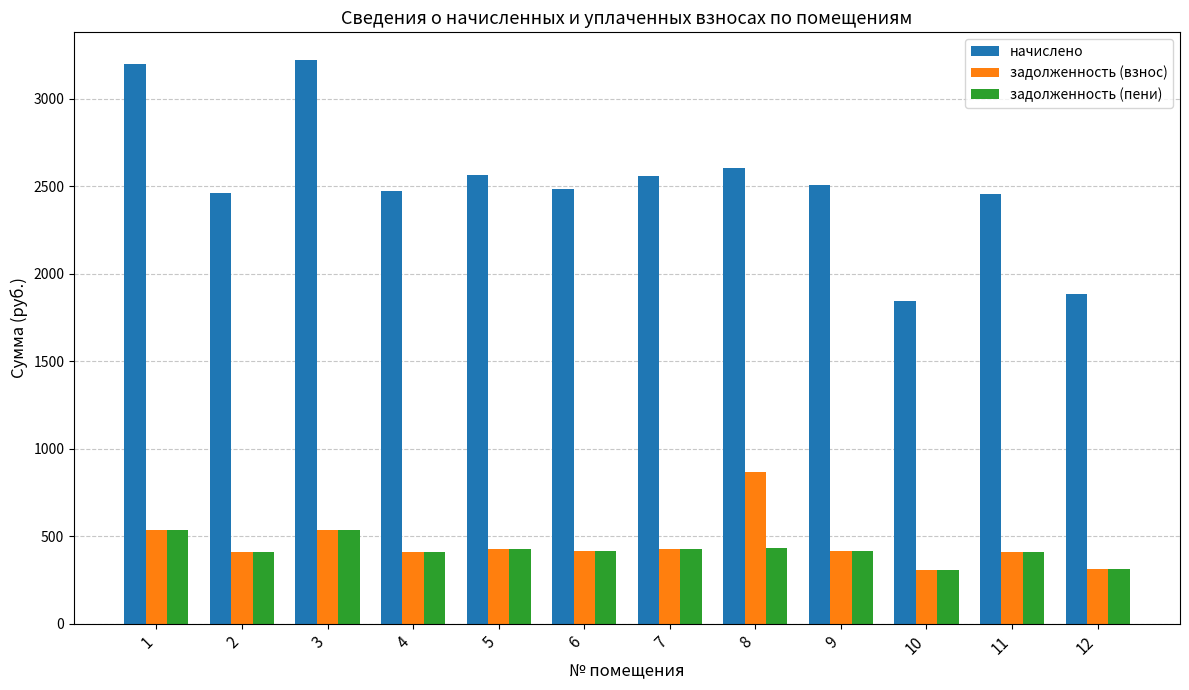

Which series has the largest total across all categories?

начислено